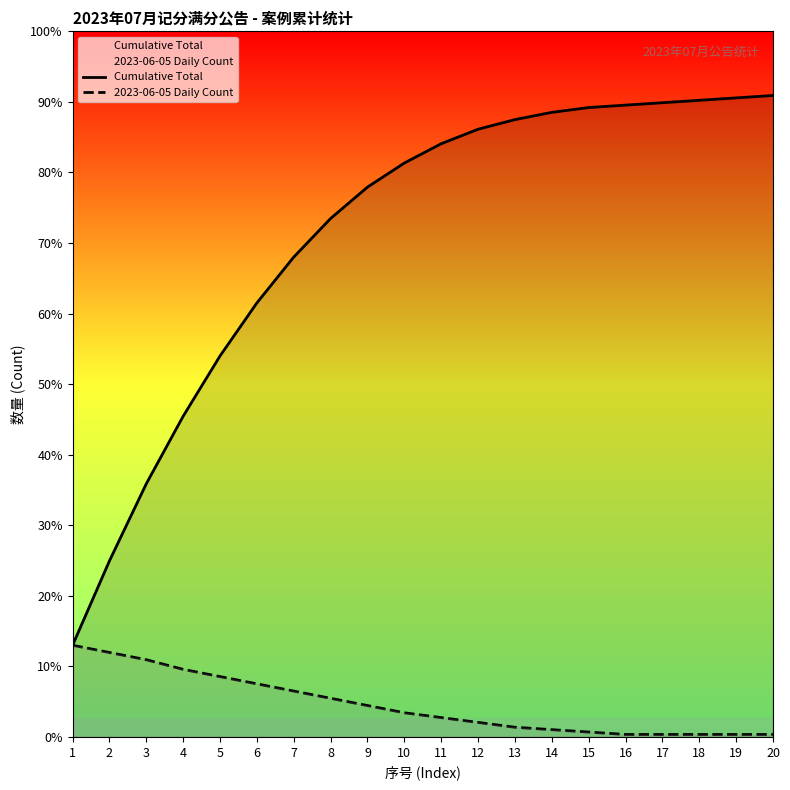

How many lines are shown in the chart?

2